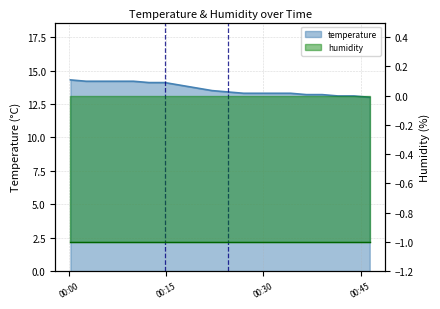

What is the value of the 13th point from the left?

13.3